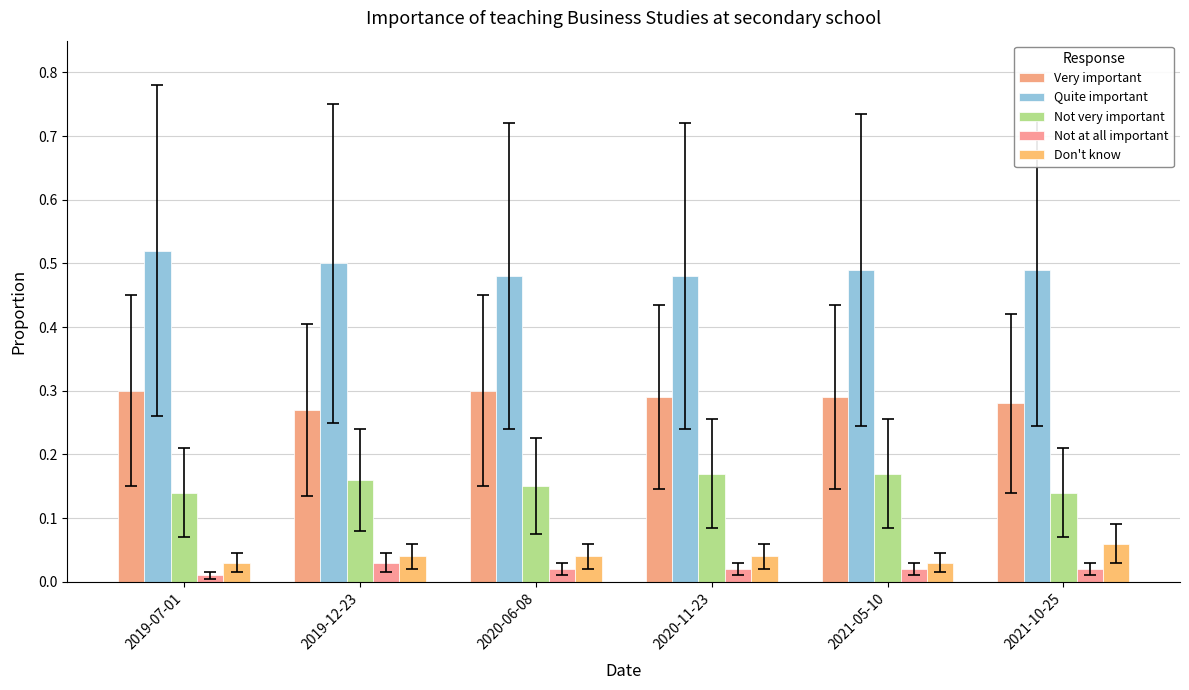

What are all the series names shown in the legend?

Very important, Quite important, Not very important, Not at all important, Don't know